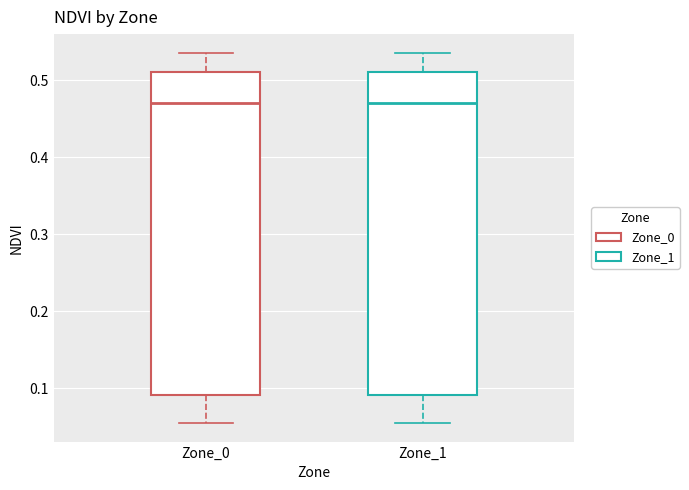

Where does the median line of the box for Zone_1 sit on the y-axis? The values are not printed on the chart, so give them approximately, as read against the axis.

0.47